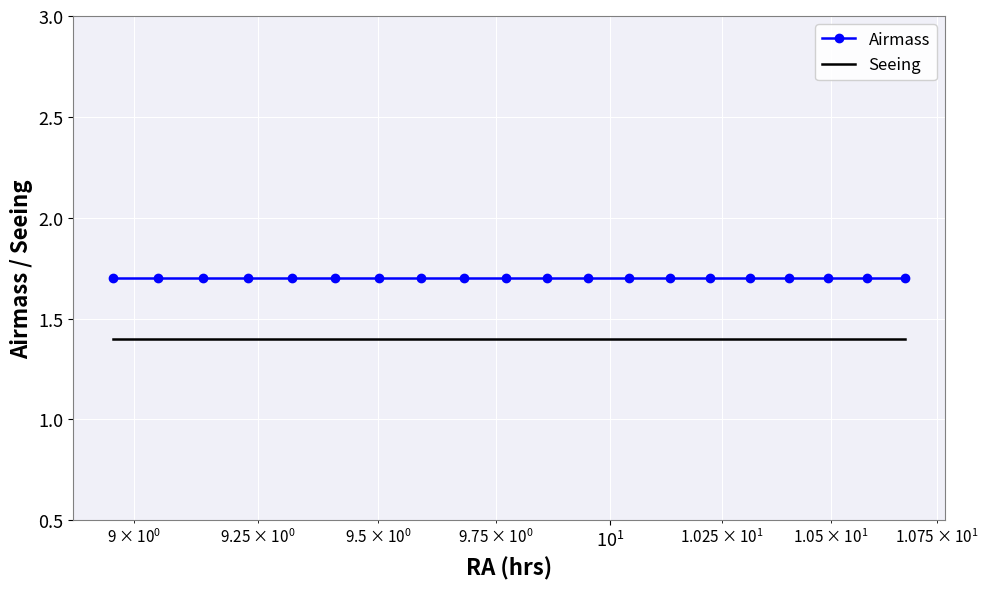

True or false: Airmass and Seeing intersect in this chart.

False